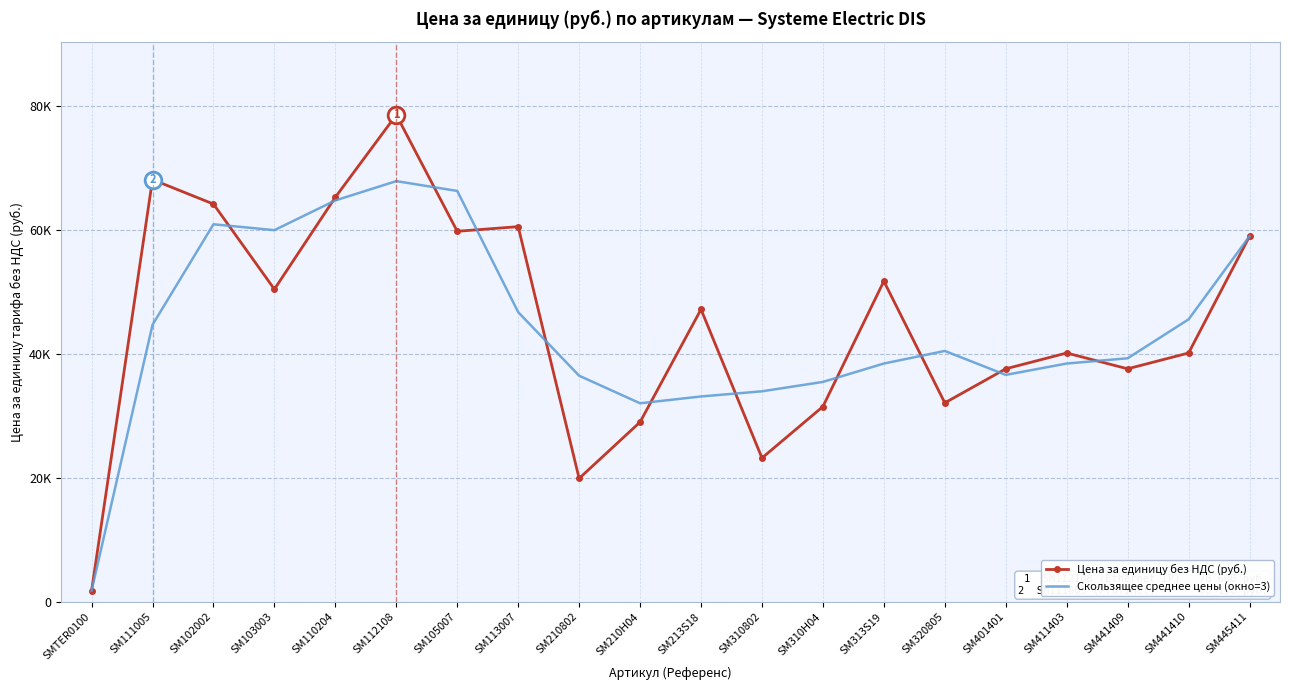

What are all the series names shown in the legend?

Цена за единицу без НДС (руб.), Скользящее среднее цены (окно=3)